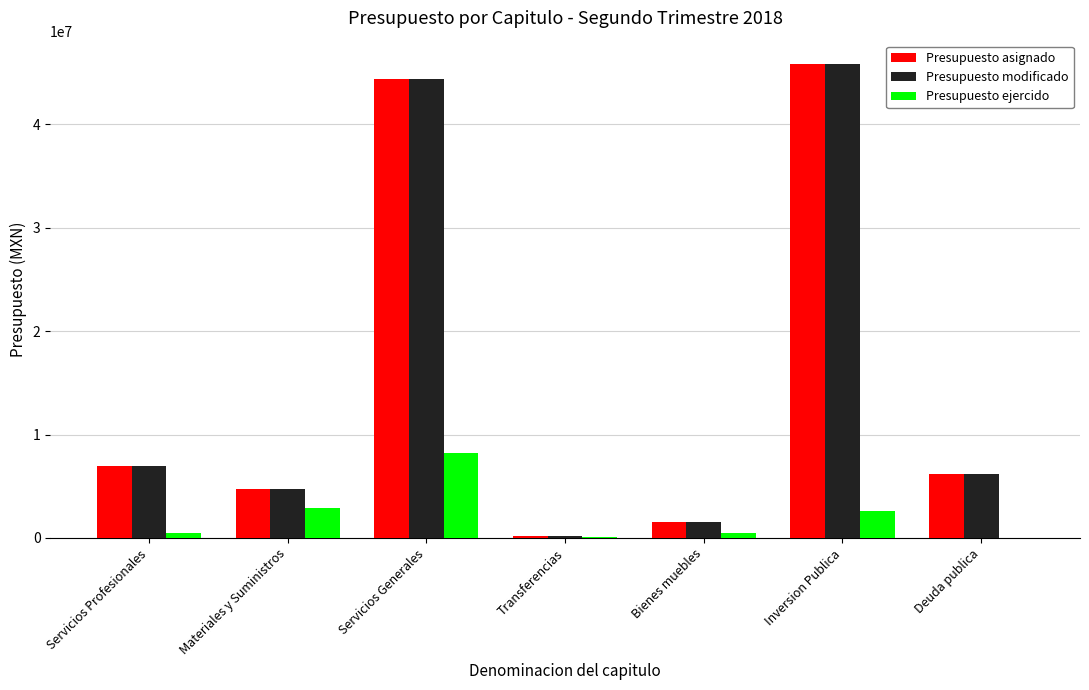

Is the value of Presupuesto ejercido at Servicios Generales greater than the value of Presupuesto modificado at Servicios Profesionales?

Yes